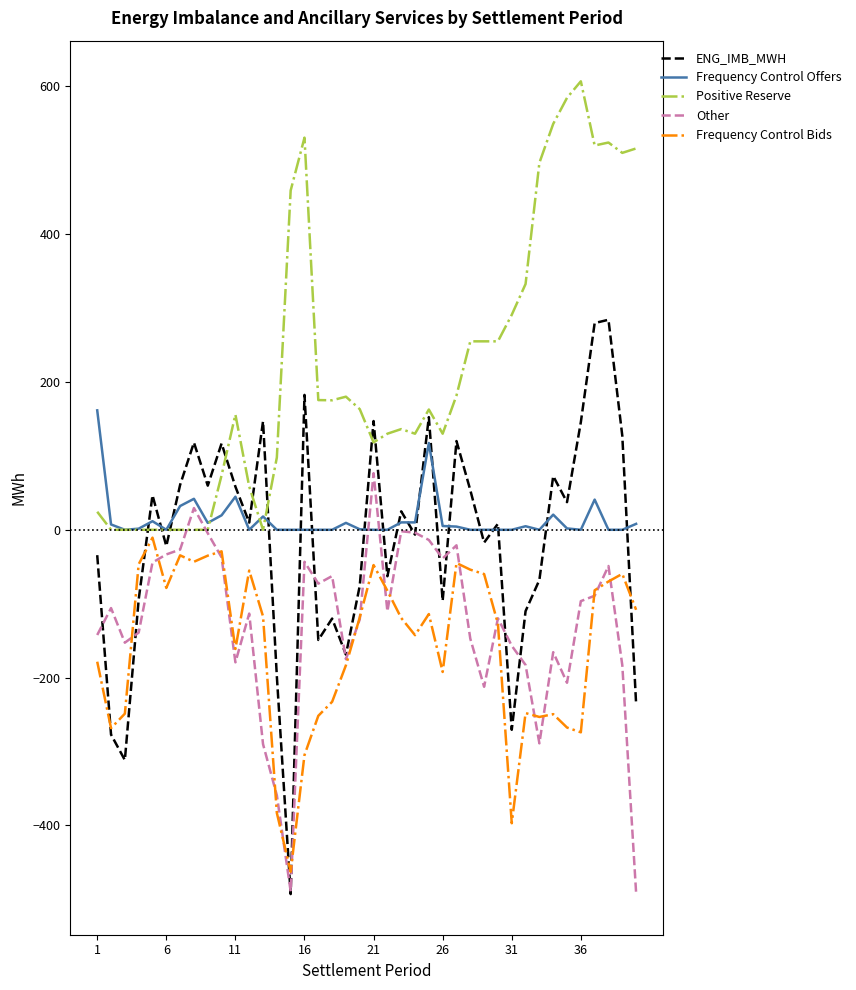

How many lines are shown in the chart?

5